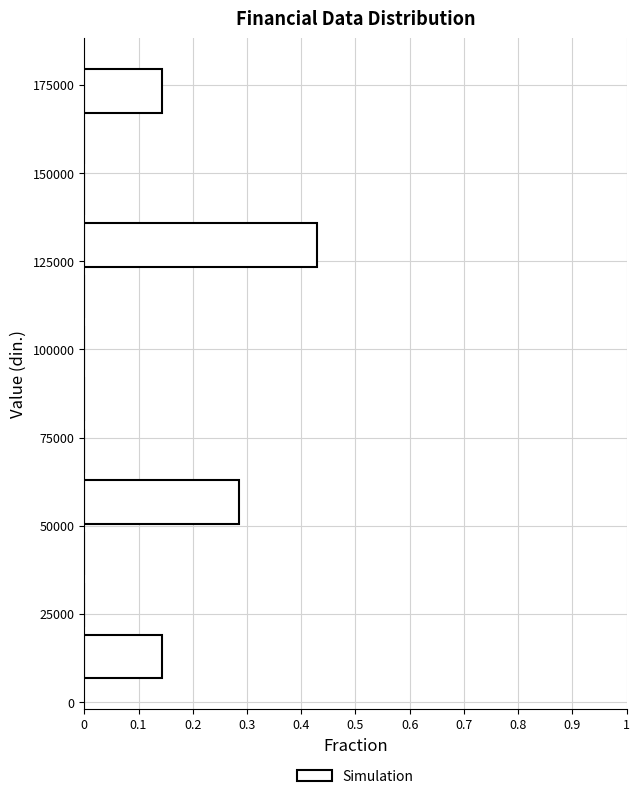

Around what value on the y-axis is the longest bar? Give the approximate position of its centre, as read against the axis.

130000